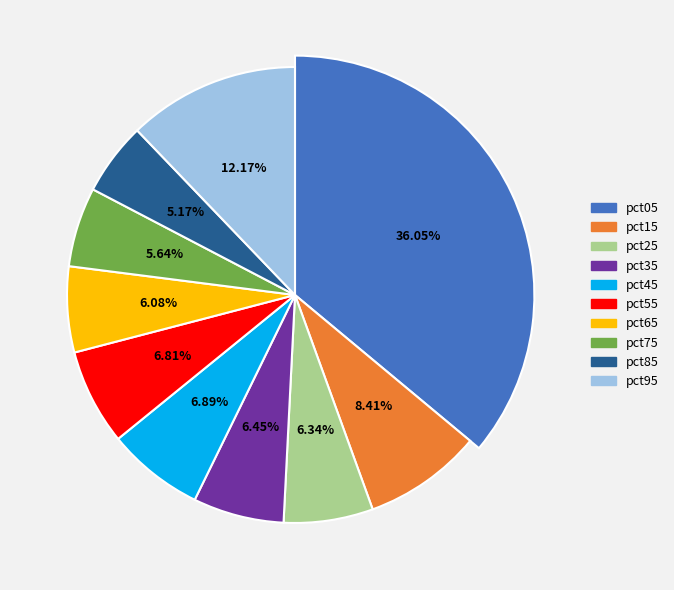

The pct55 slice represents 7% of the pie. True or false?

True